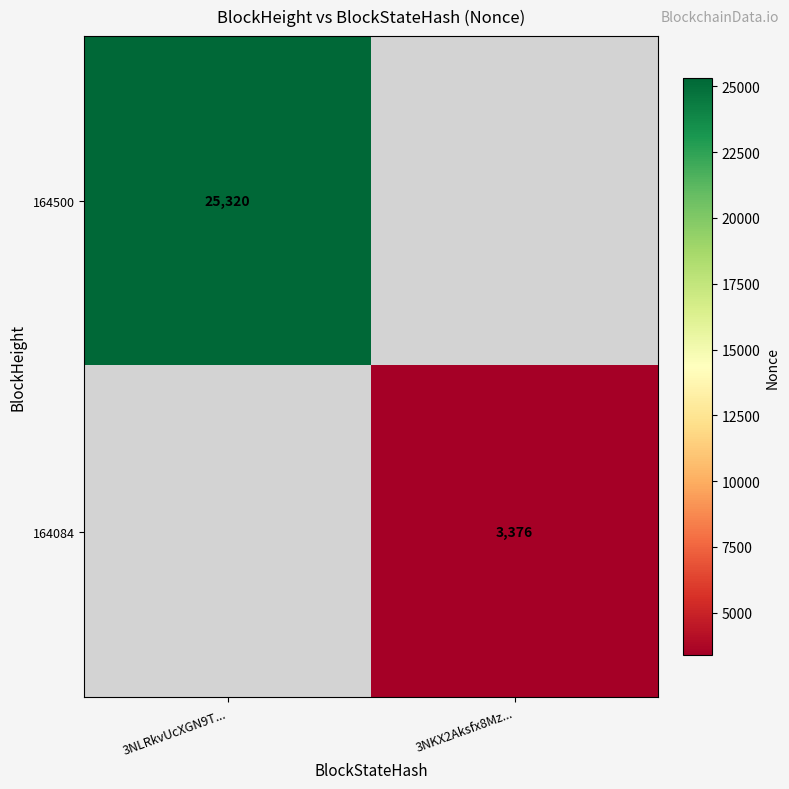

Is it true that 164500 equals 41314 at 3NLRkvUcXGN9T...?

False